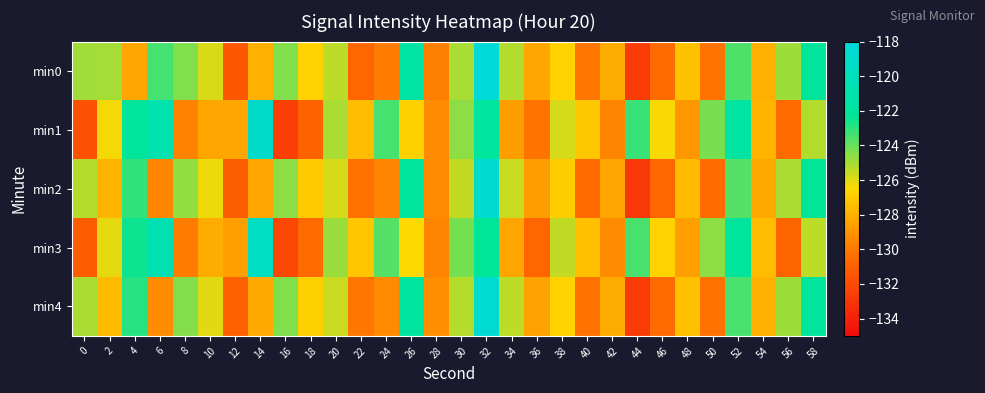

What is the total value across all series at 4?

-618.9